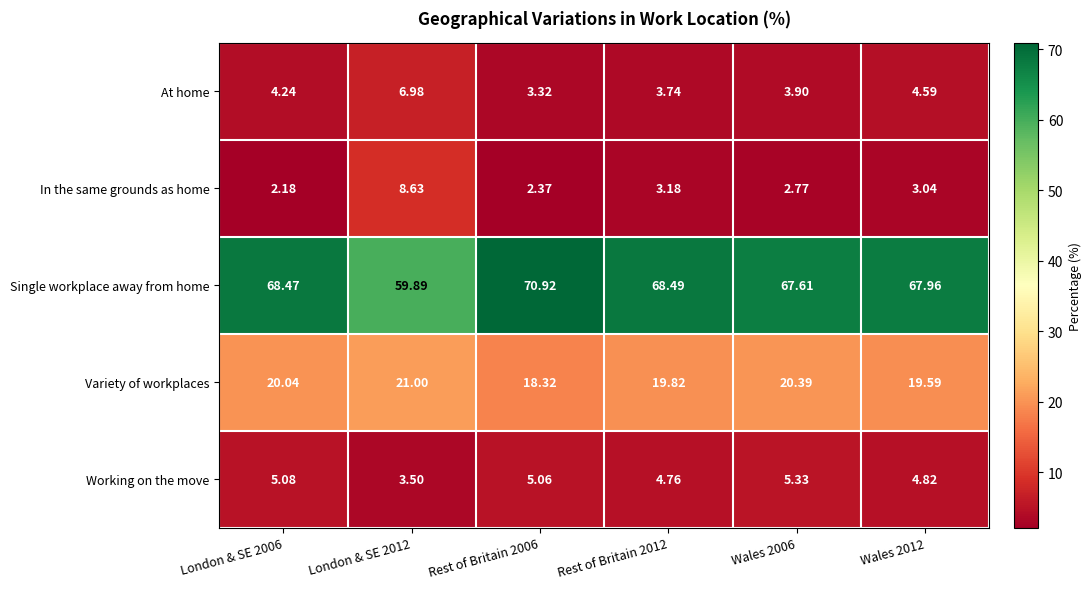

Which series has the largest total across all categories?

Single workplace away from home